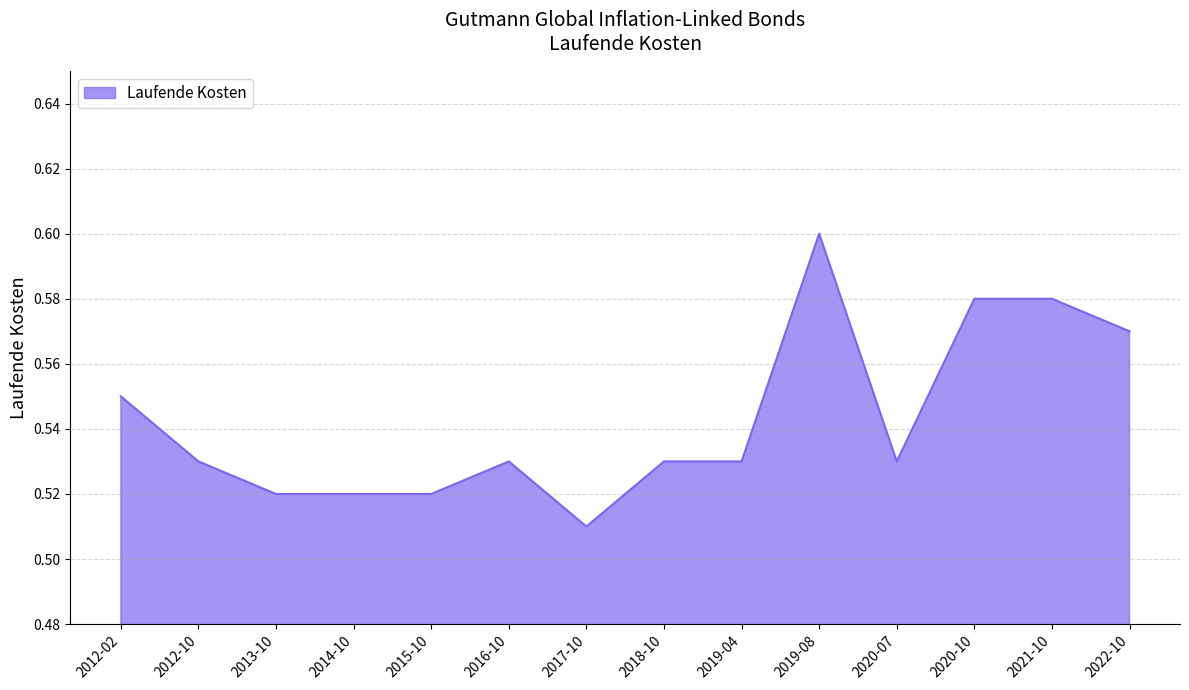

True or false: the data shows 0.2 at 2012-10.

False